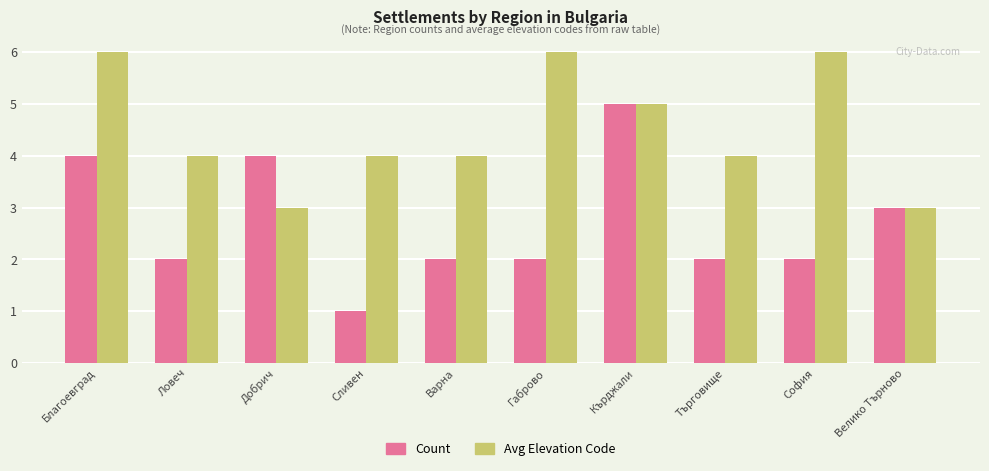

Rank the series by their maximum value, from highest to lowest.

Avg Elevation Code, Count